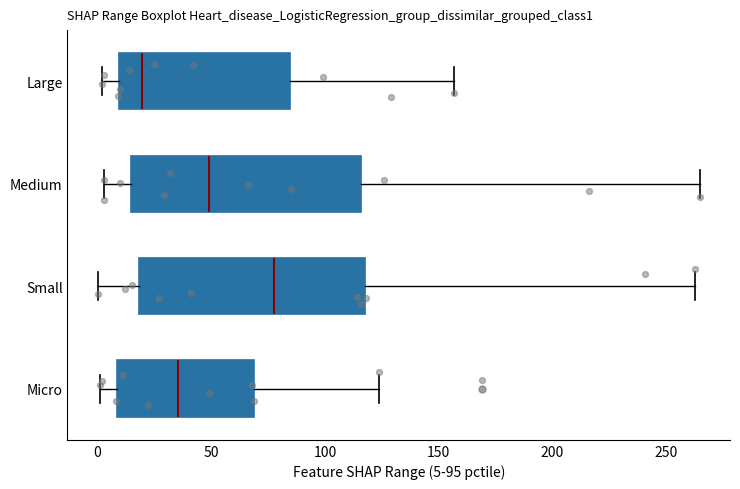

Which box's median line is the furthest to the left?

Large